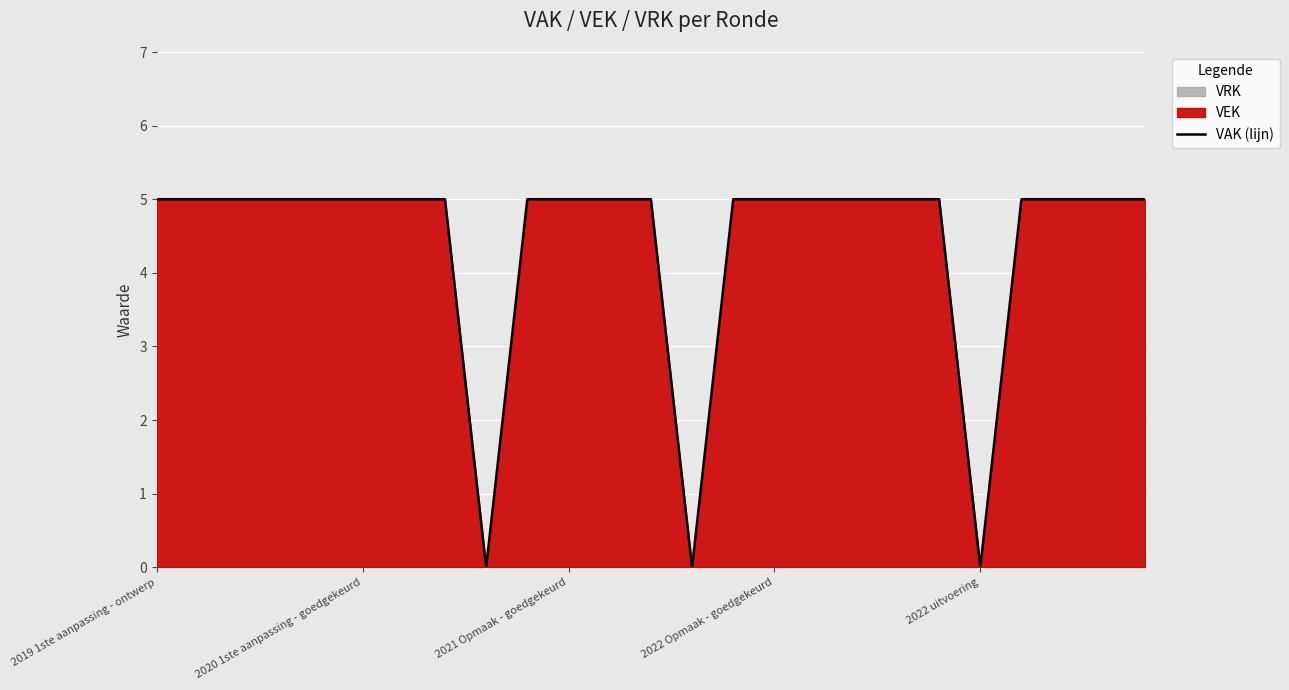

The VAK (lijn) series shows 2 at 2021 Opmaak - goedgekeurd. True or false?

False